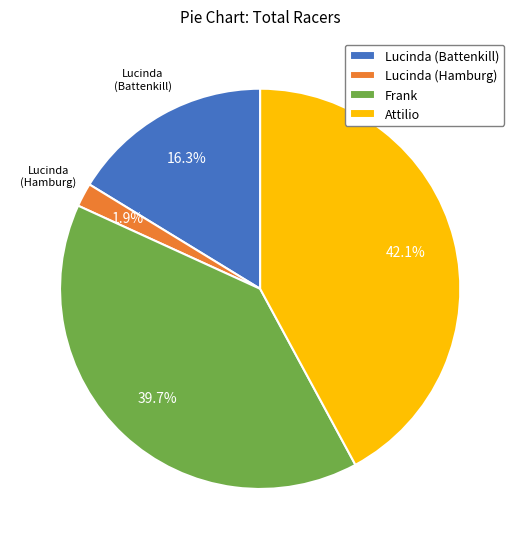

Count the number of slices in the pie.

4